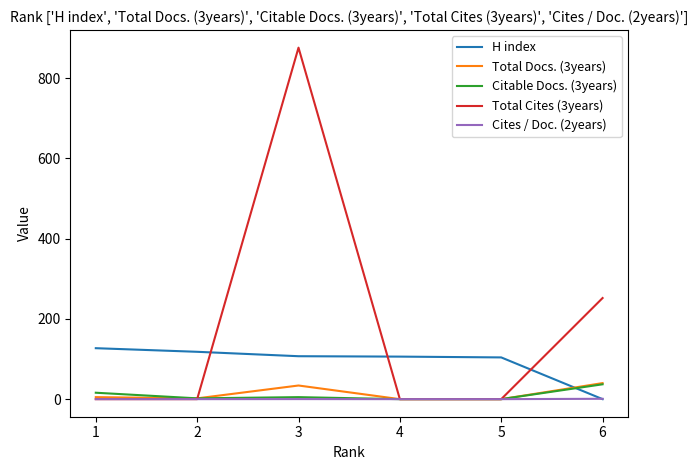

Which series has the largest total across all categories?

Total Cites (3years)